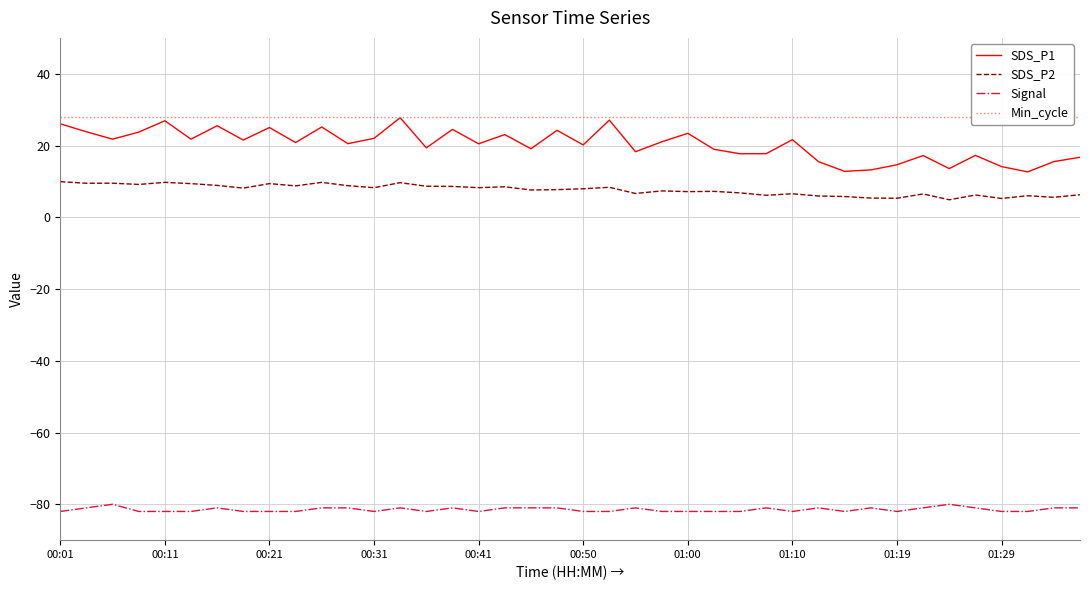

True or false: Signal and SDS_P2 cross at least once.

False